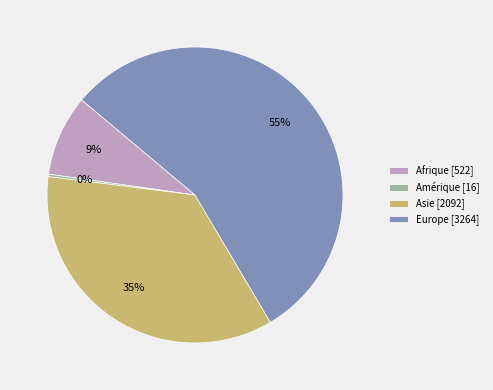

What is the majority slice?

Europe [3264]